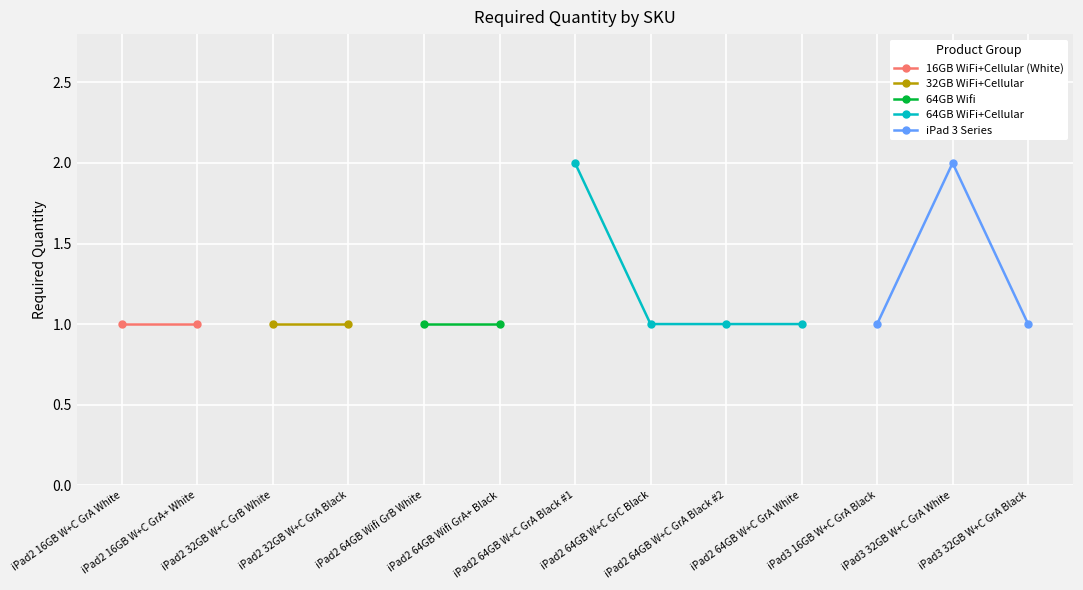

What is the change in value from 6 to 9?

-1